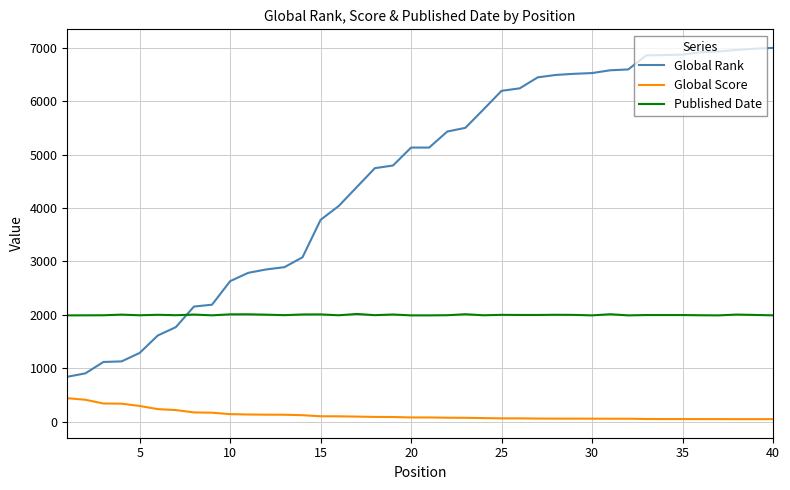

Which series ends up on top after the final intersection of Global Rank and Published Date?

Global Rank